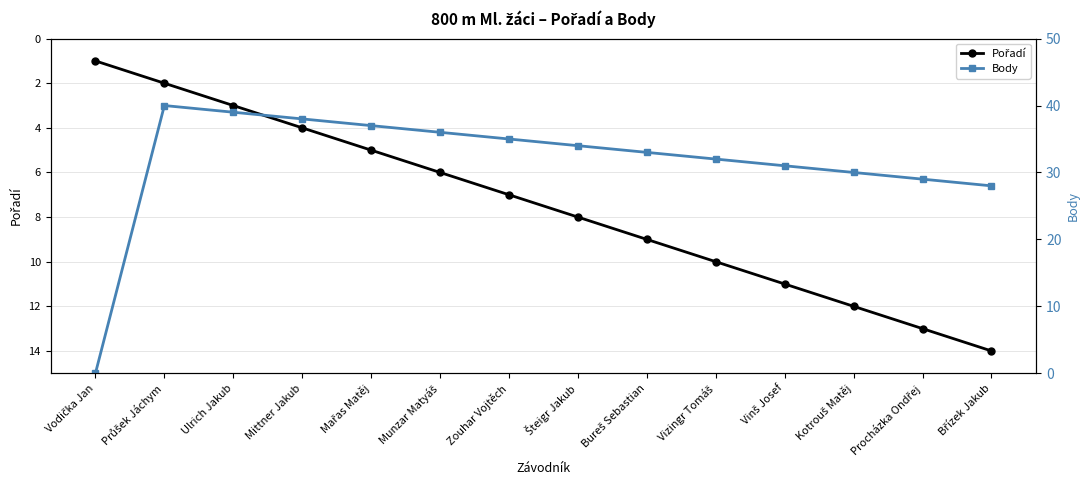

True or false: Pořadí has more than 1 points higher than both neighbors.

False